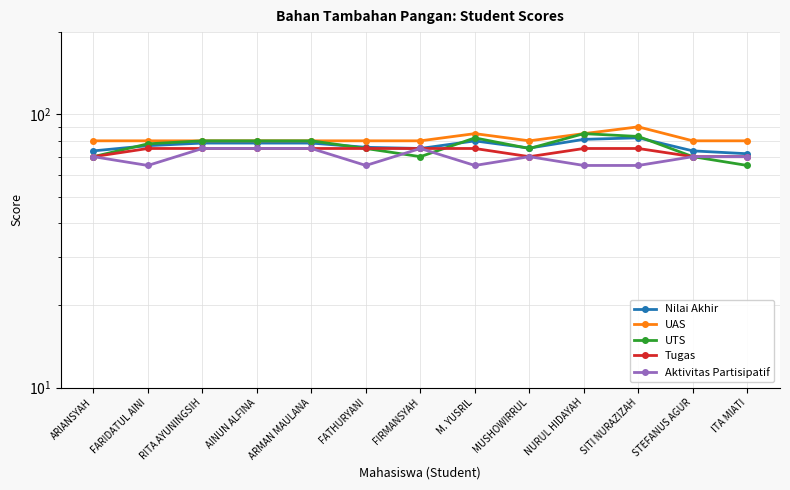

Reading left to right, transcribe all the data shown in this chart.

Nilai Akhir: ARIANSYAH=73.5	FARIDATUL AINI=76.8	RITA AYUNINGSIH=78.5	AINUN ALFINA=78.5	ARMAN MAULANA=78.5	FATHURYANI=75.8	FIRMANSYAH=75.0	M. YUSRIL=80.0	MUSHOWIRRUL=75.2	NURUL HIDAYAH=81.0	SITI NURAZIZAH=82.0	STEFANUS AGUR=73.5	ITA MIATI=71.8
UAS: ARIANSYAH=80.0	FARIDATUL AINI=80.0	RITA AYUNINGSIH=80.0	AINUN ALFINA=80.0	ARMAN MAULANA=80.0	FATHURYANI=80.0	FIRMANSYAH=80.0	M. YUSRIL=85.0	MUSHOWIRRUL=80.0	NURUL HIDAYAH=85.0	SITI NURAZIZAH=90.0	STEFANUS AGUR=80.0	ITA MIATI=80.0
UTS: ARIANSYAH=70.0	FARIDATUL AINI=78.0	RITA AYUNINGSIH=80.0	AINUN ALFINA=80.0	ARMAN MAULANA=80.0	FATHURYANI=75.0	FIRMANSYAH=70.0	M. YUSRIL=82.0	MUSHOWIRRUL=75.0	NURUL HIDAYAH=85.0	SITI NURAZIZAH=83.0	STEFANUS AGUR=70.0	ITA MIATI=65.0
Tugas: ARIANSYAH=70.0	FARIDATUL AINI=75.0	RITA AYUNINGSIH=75.0	AINUN ALFINA=75.0	ARMAN MAULANA=75.0	FATHURYANI=75.0	FIRMANSYAH=75.0	M. YUSRIL=75.0	MUSHOWIRRUL=70.0	NURUL HIDAYAH=75.0	SITI NURAZIZAH=75.0	STEFANUS AGUR=70.0	ITA MIATI=70.0
Aktivitas Partisipatif: ARIANSYAH=70.0	FARIDATUL AINI=65.0	RITA AYUNINGSIH=75.0	AINUN ALFINA=75.0	ARMAN MAULANA=75.0	FATHURYANI=65.0	FIRMANSYAH=75.0	M. YUSRIL=65.0	MUSHOWIRRUL=70.0	NURUL HIDAYAH=65.0	SITI NURAZIZAH=65.0	STEFANUS AGUR=70.0	ITA MIATI=70.0